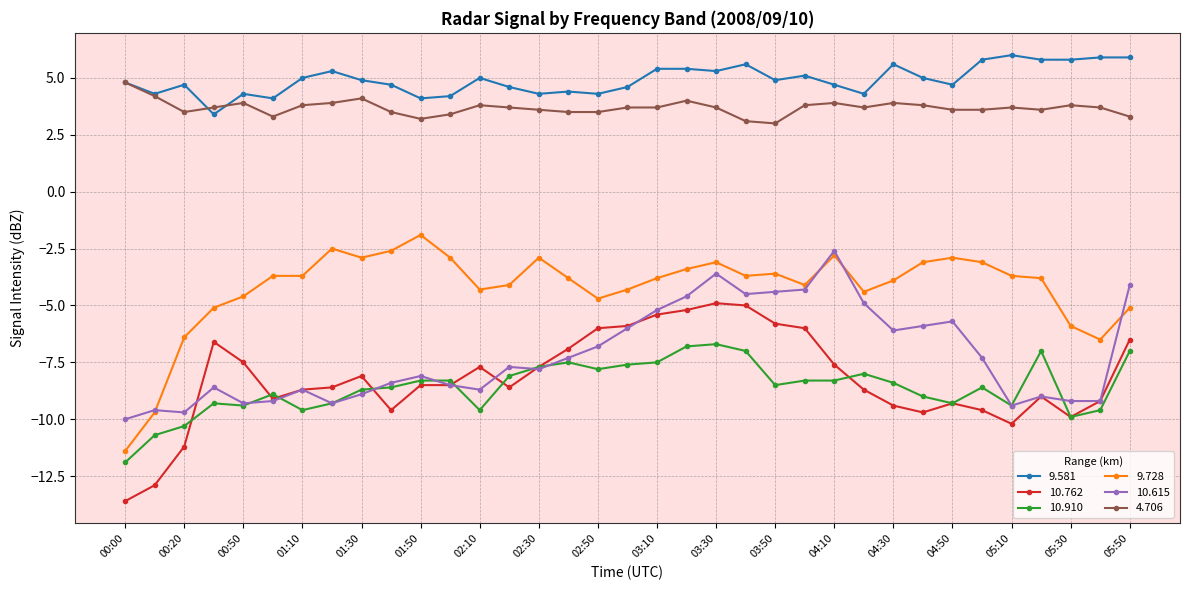

How many lines are shown in the chart?

6